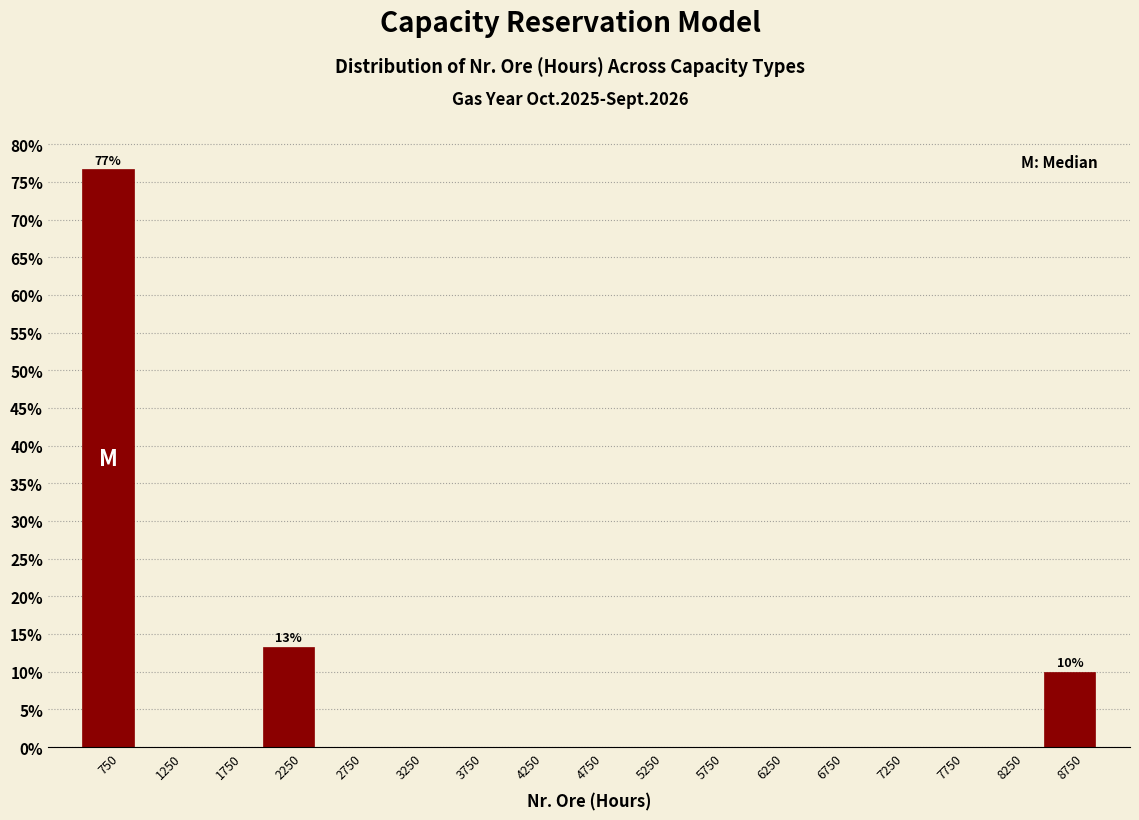

Over which range of the x-axis is the bar tallest?

500 to 1000